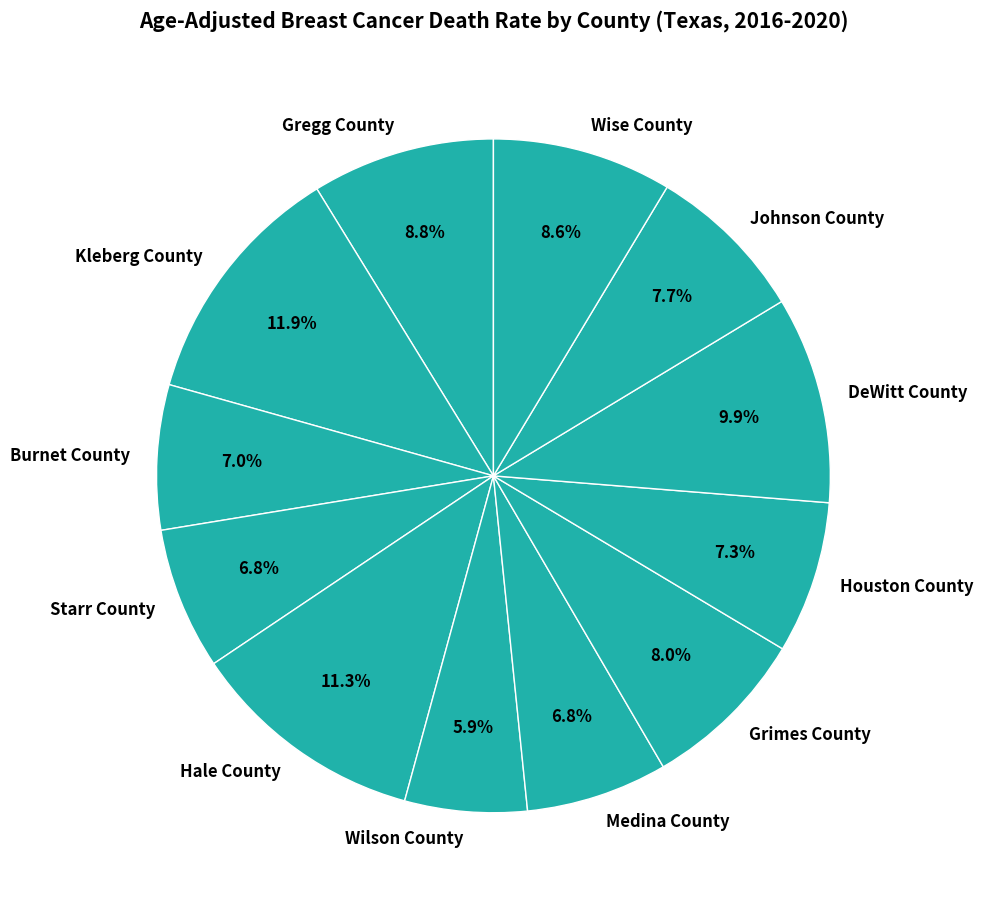

The Kleberg County slice represents 25% of the pie. True or false?

False